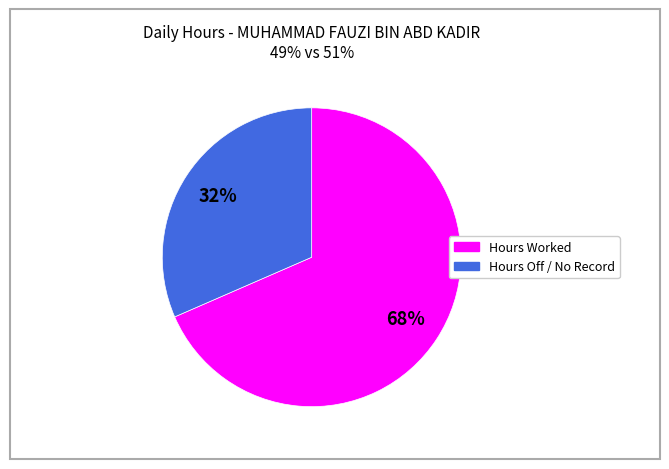

Is there any slice that represents more than half of the pie?

Yes